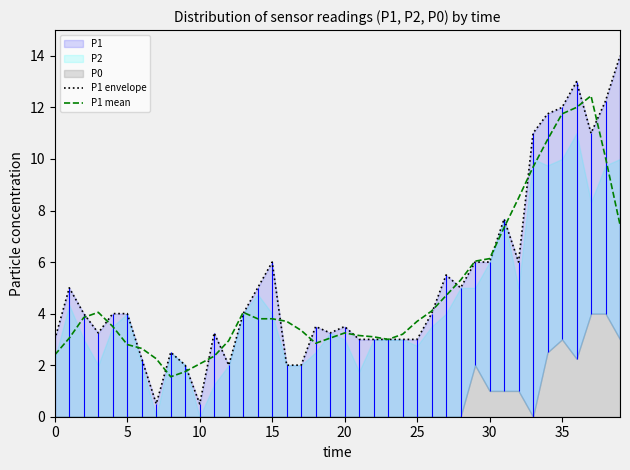

Does the chart display data point markers on the line(s)?

No